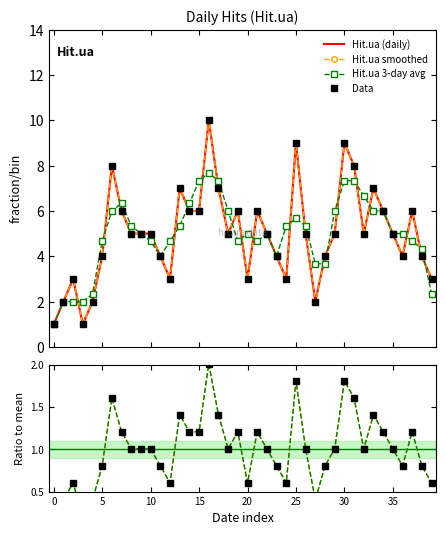

What is the difference between the maximum and minimum values?

9